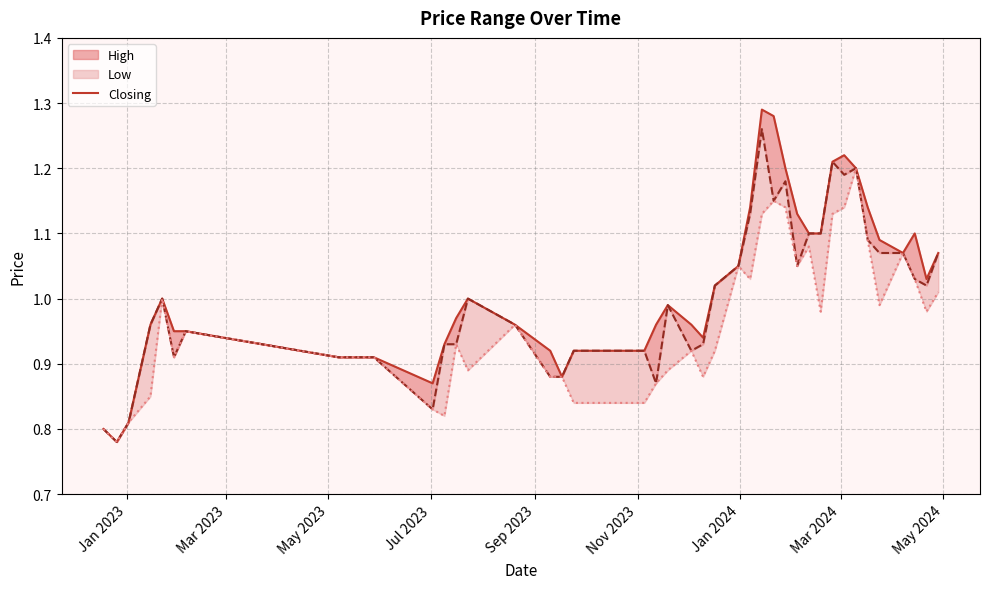

How many categories are shown in the chart?

40